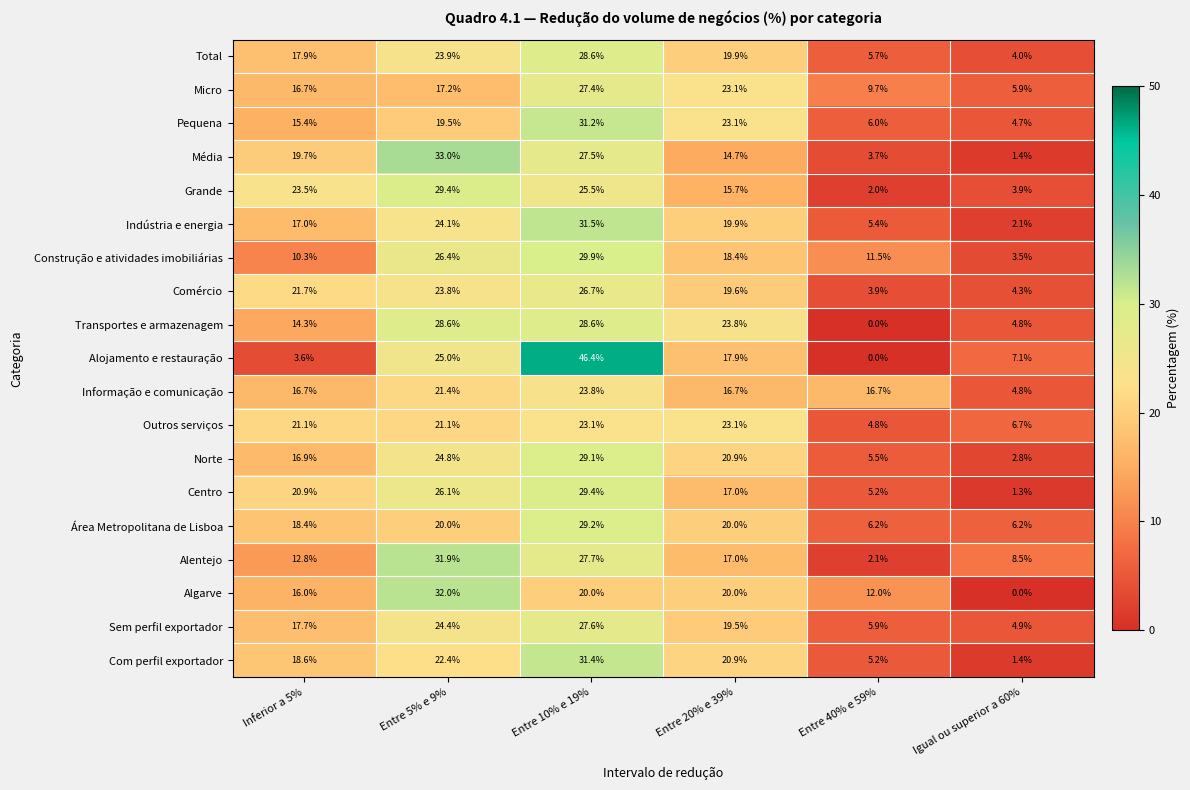

What is the approximate value of Grande at Entre 20% e 39%?

15.7